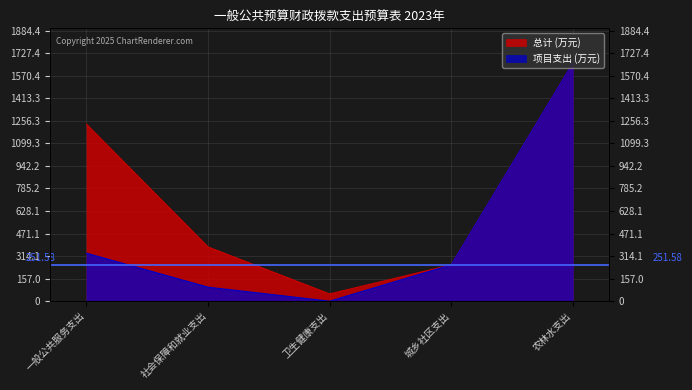

At 卫生健康支出, list the series in order from smallest to largest.

项目支出 (万元), 总计 (万元)